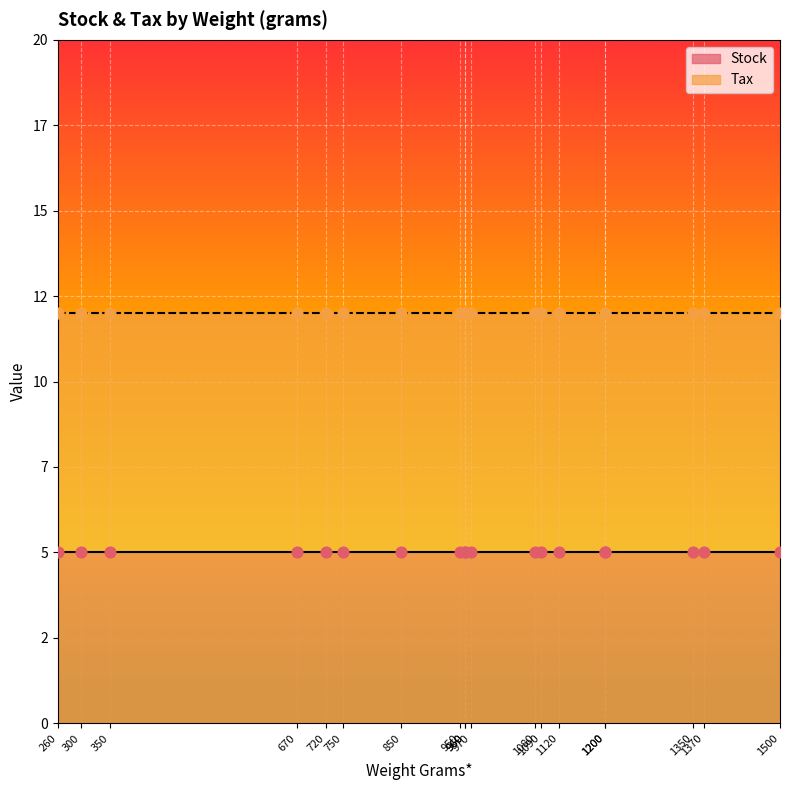

At how many categories does at least one series exceed 10?

19